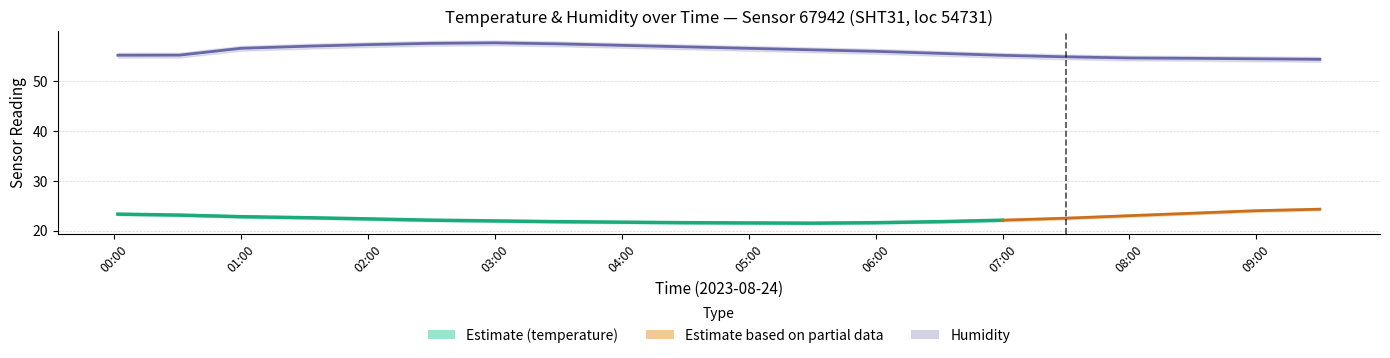

The value of temperature_lower at 03:00 is 21.7. True or false?

True